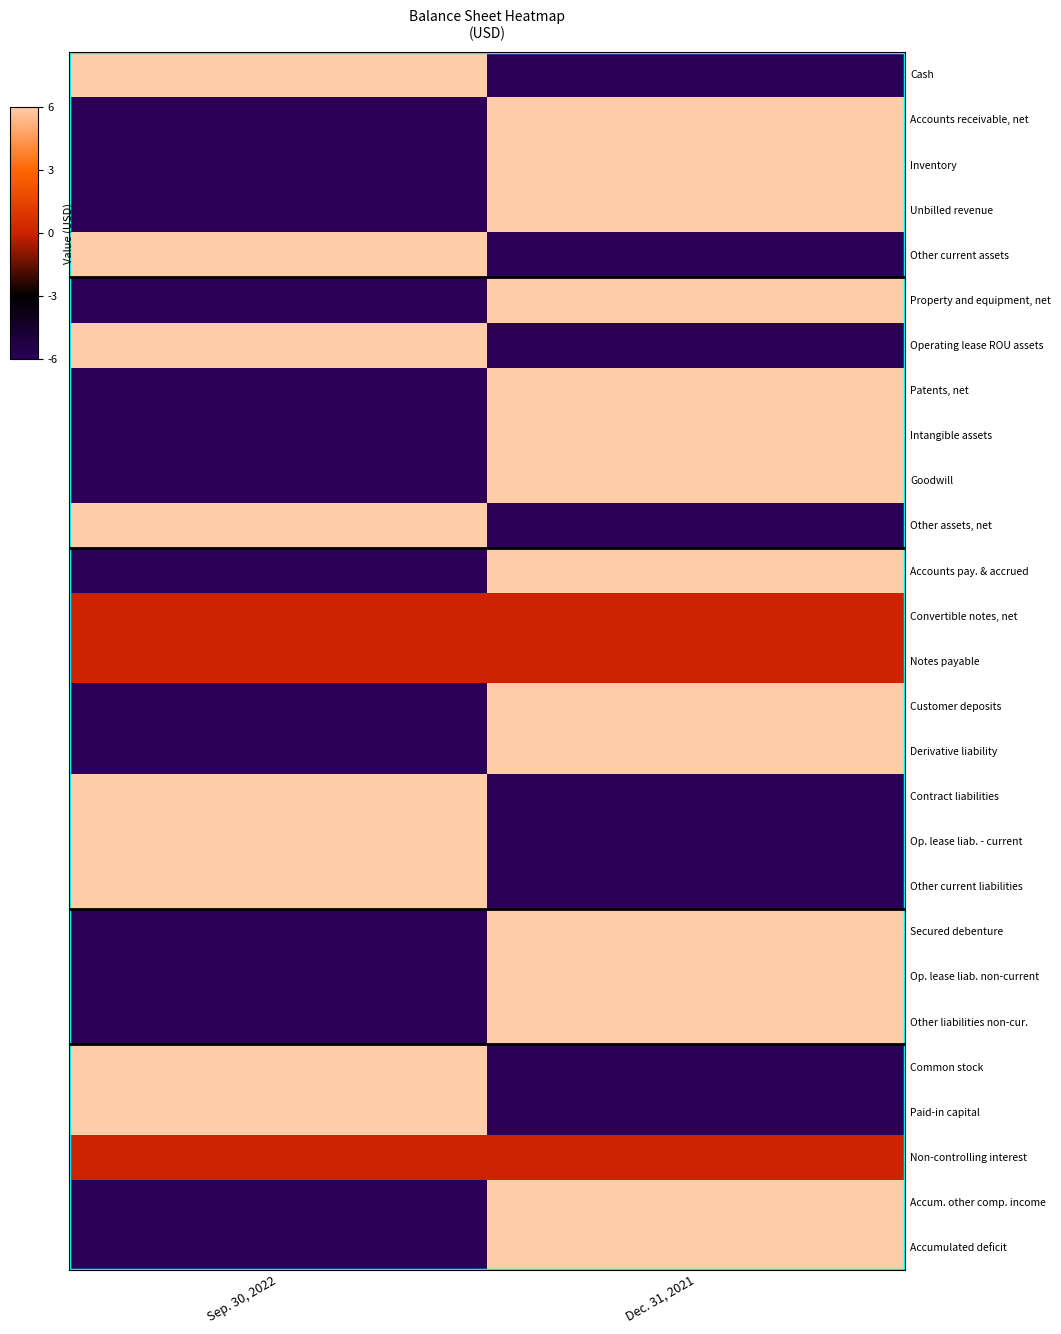

How many series are shown in this chart?

27